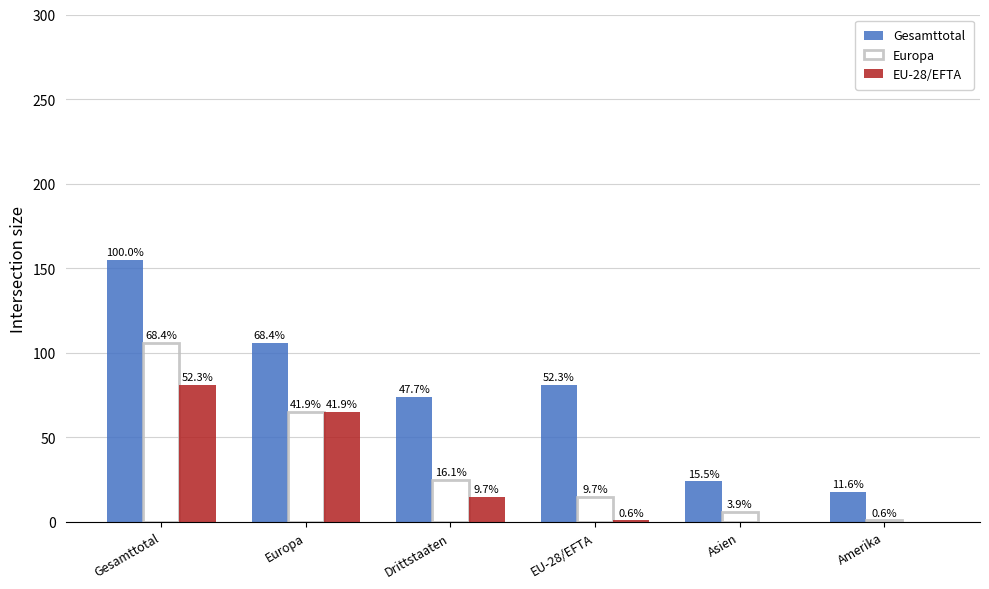

Which category has the highest value across all series?

Gesamttotal